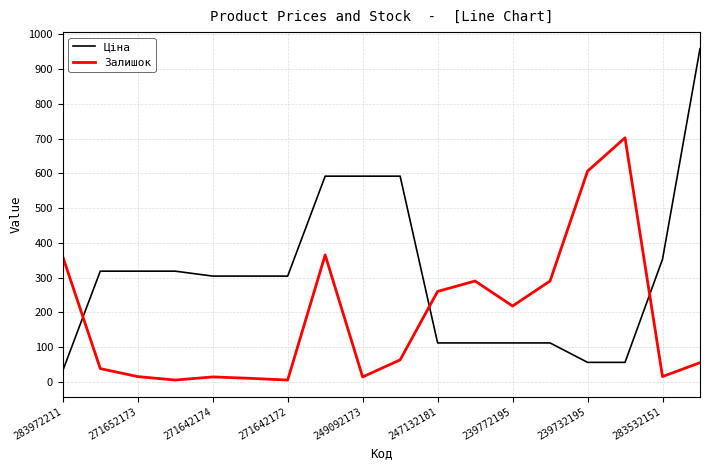

What is the highest value of the Залишок series?

702.0